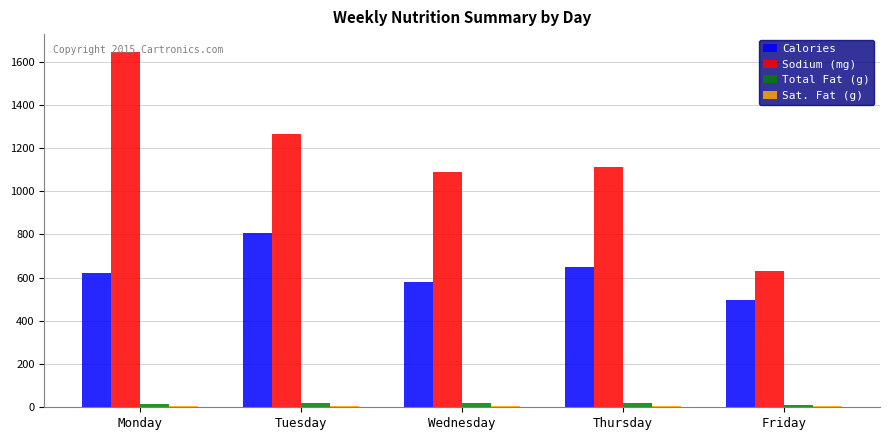

What is the sum of all Total Fat (g) values?

77.9